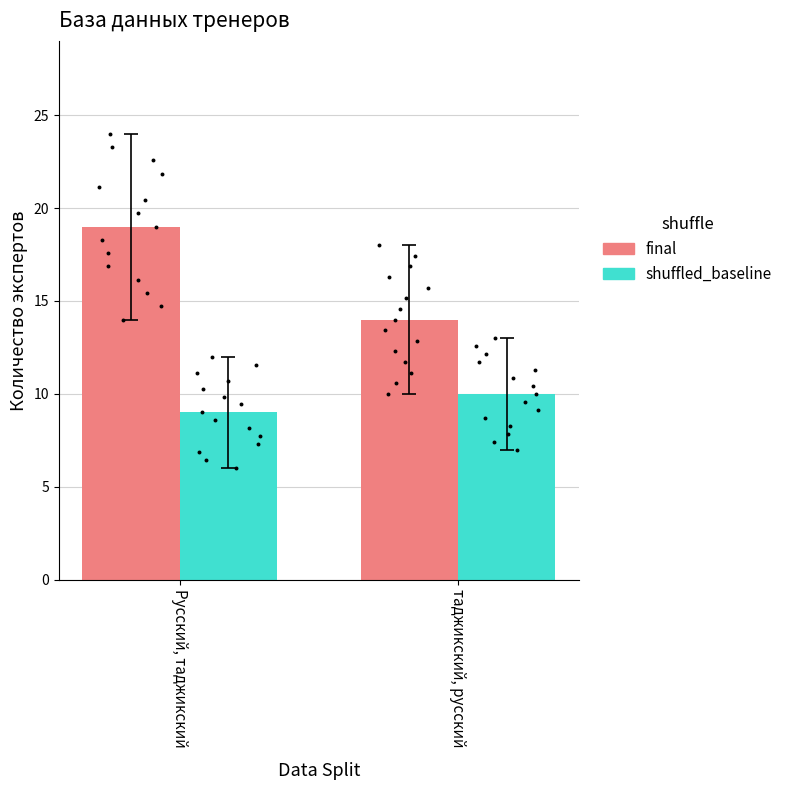

Is the value of final at таджикский, русский greater than the value of shuffled_baseline at таджикский, русский?

Yes